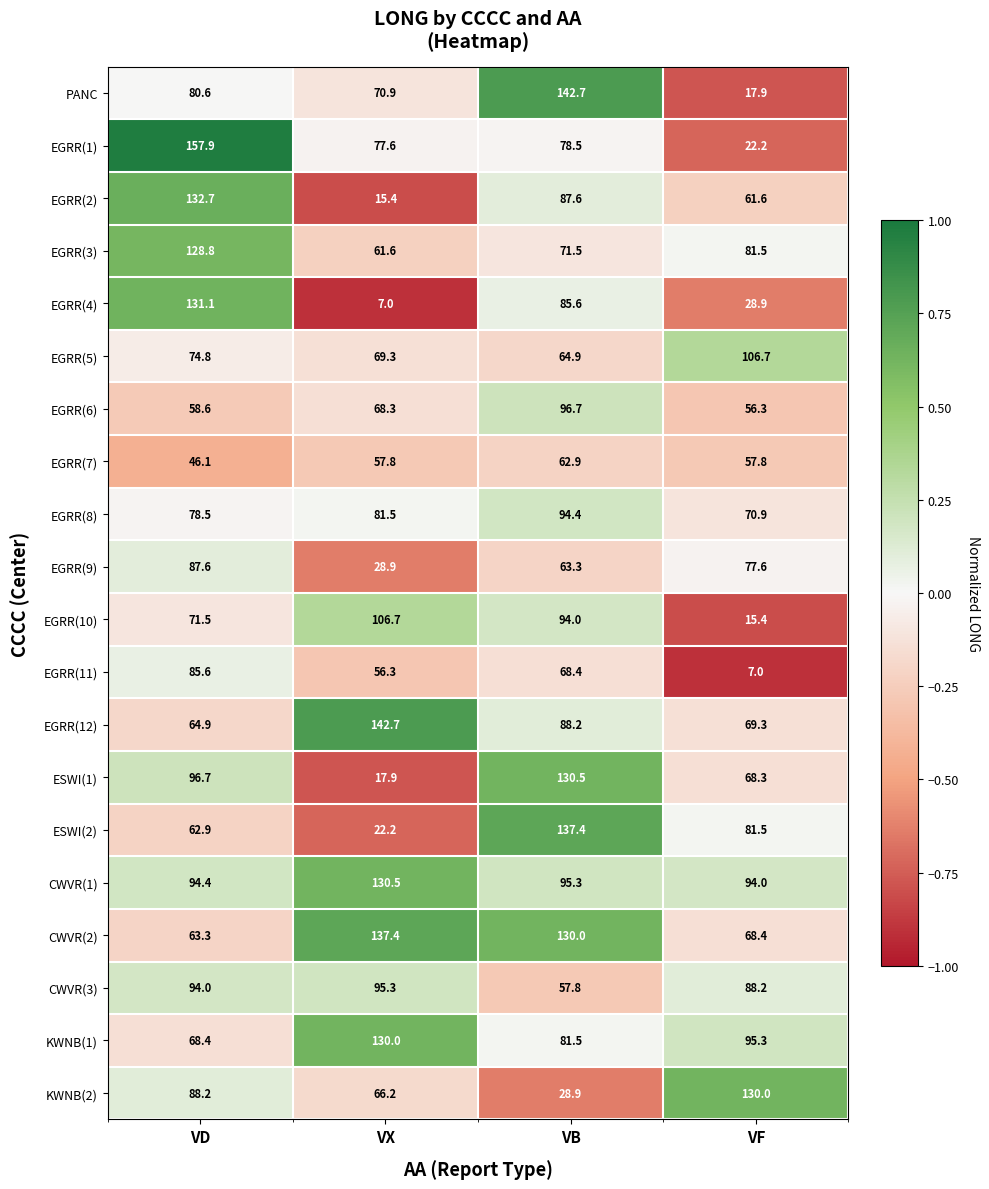

The value of EGRR(9) at VD is 87.6. True or false?

True